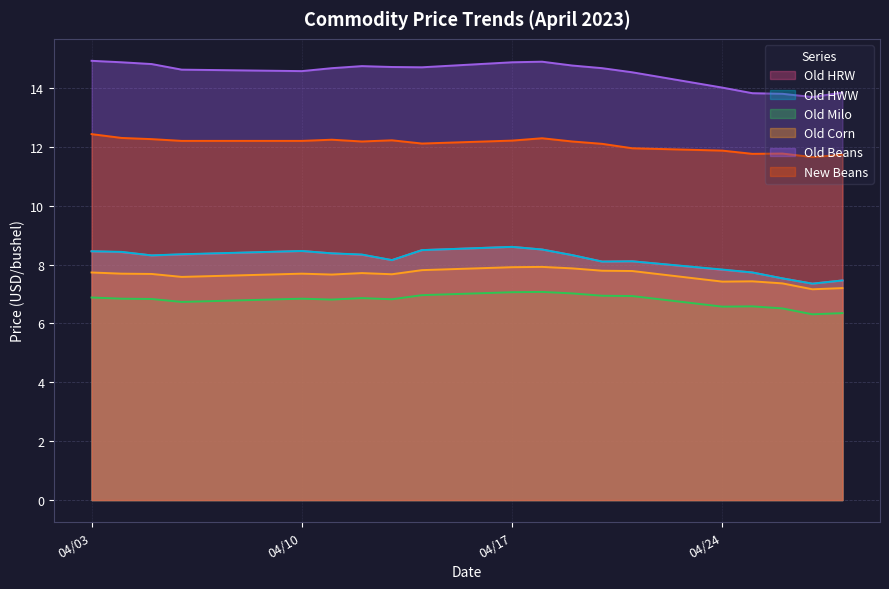

Is it true that New Beans equals 18.6 at 04/24?

False